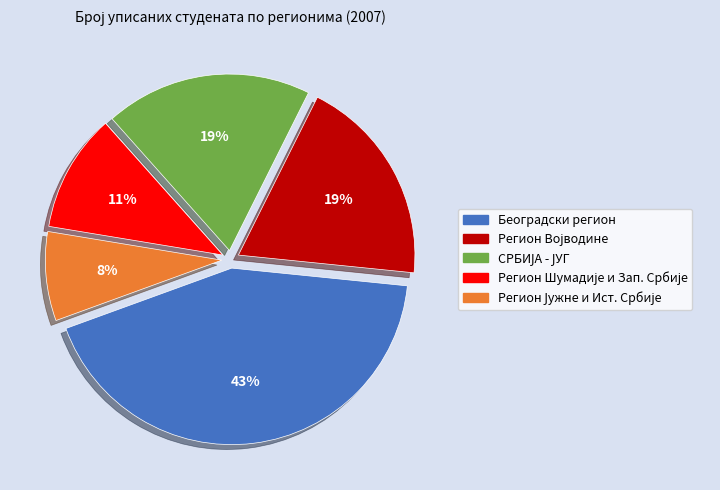

To the nearest percent, what is the average slice percentage?

20%